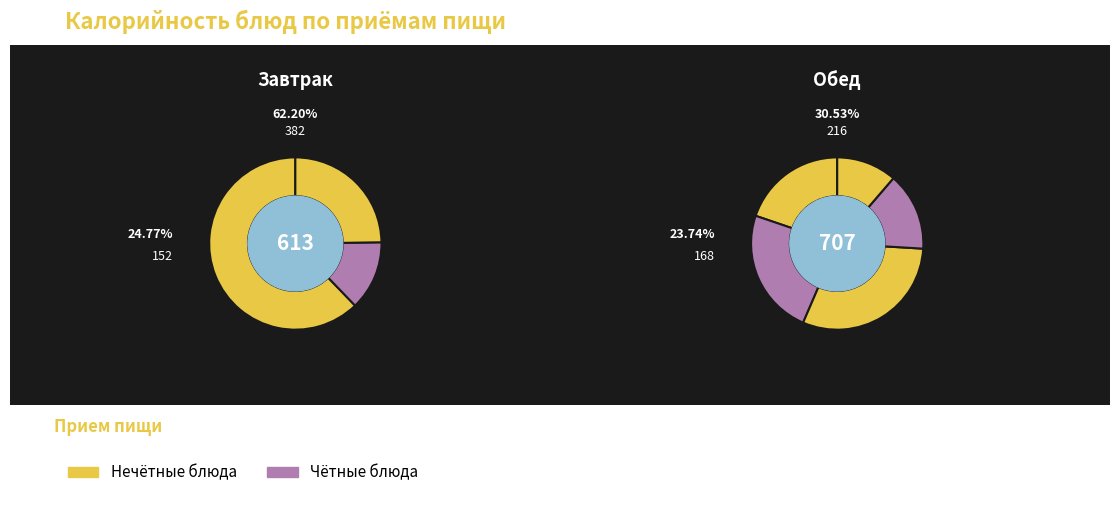

True or false: 2 accounts for 0% of the total.

True